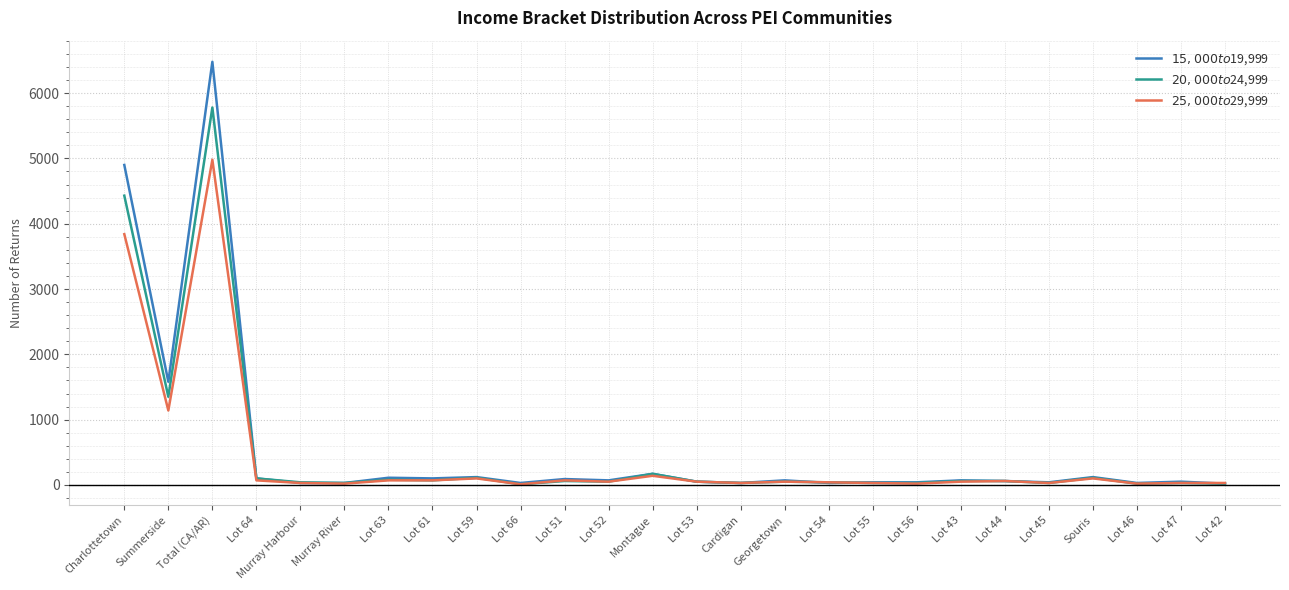

What is the difference between the highest and lowest values at Charlottetown?

1060